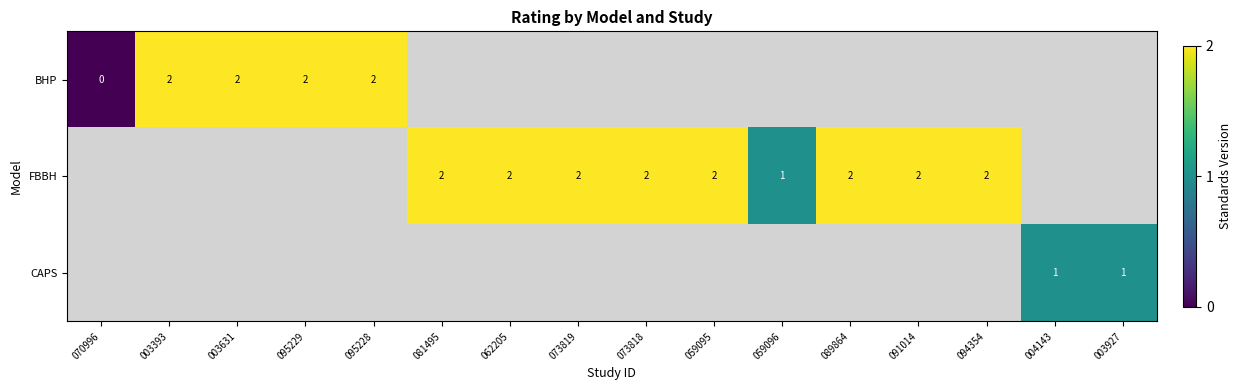

The value of row_0 at 070996 is 0.0. True or false?

True